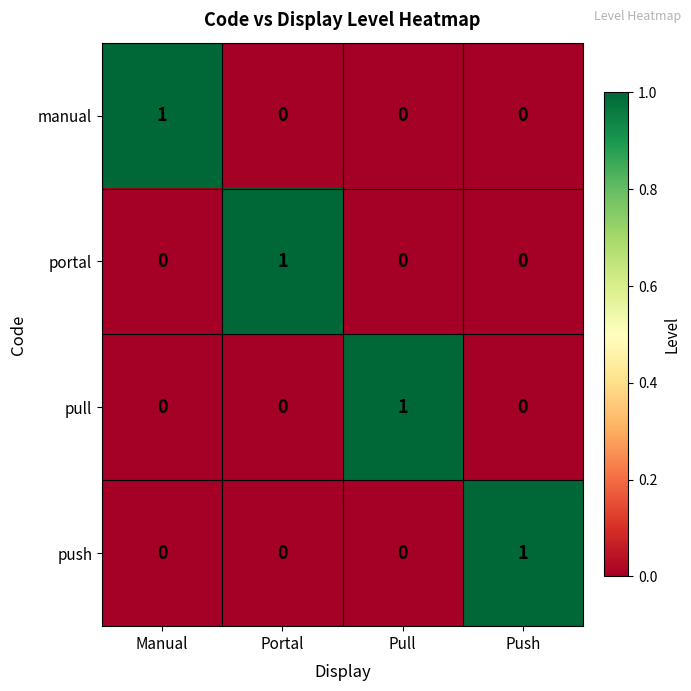

Reading left to right, list all the values displayed in this chart.

manual: 1	0	0	0
portal: 0	1	0	0
pull: 0	0	1	0
push: 0	0	0	1